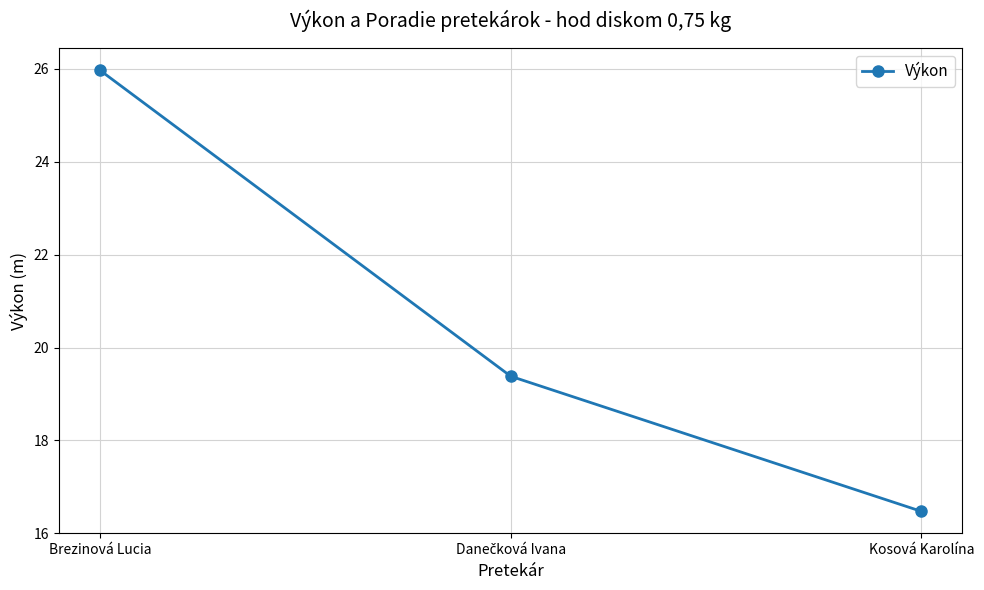

The value at Brezinová Lucia is 26.0. True or false?

True